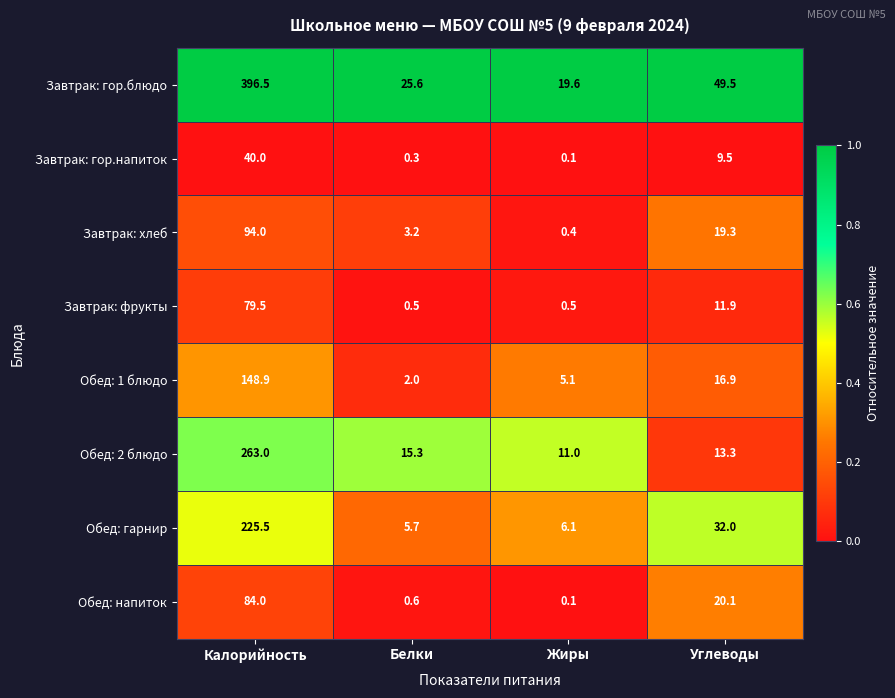

What is the difference between the maximum and minimum values in the Обед: 1 блюдо series?

146.9